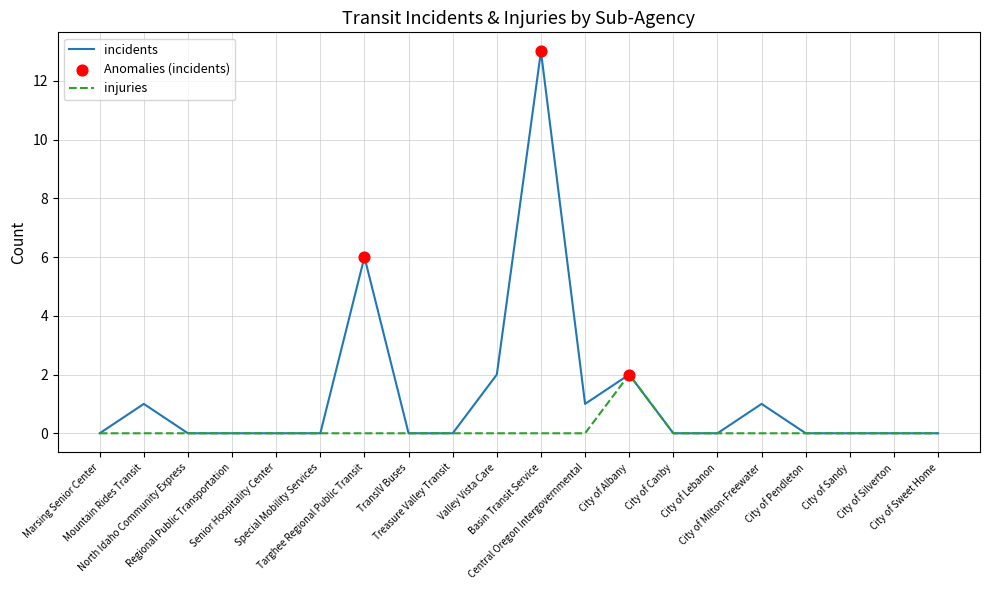

Which series has the largest total across all categories?

incidents